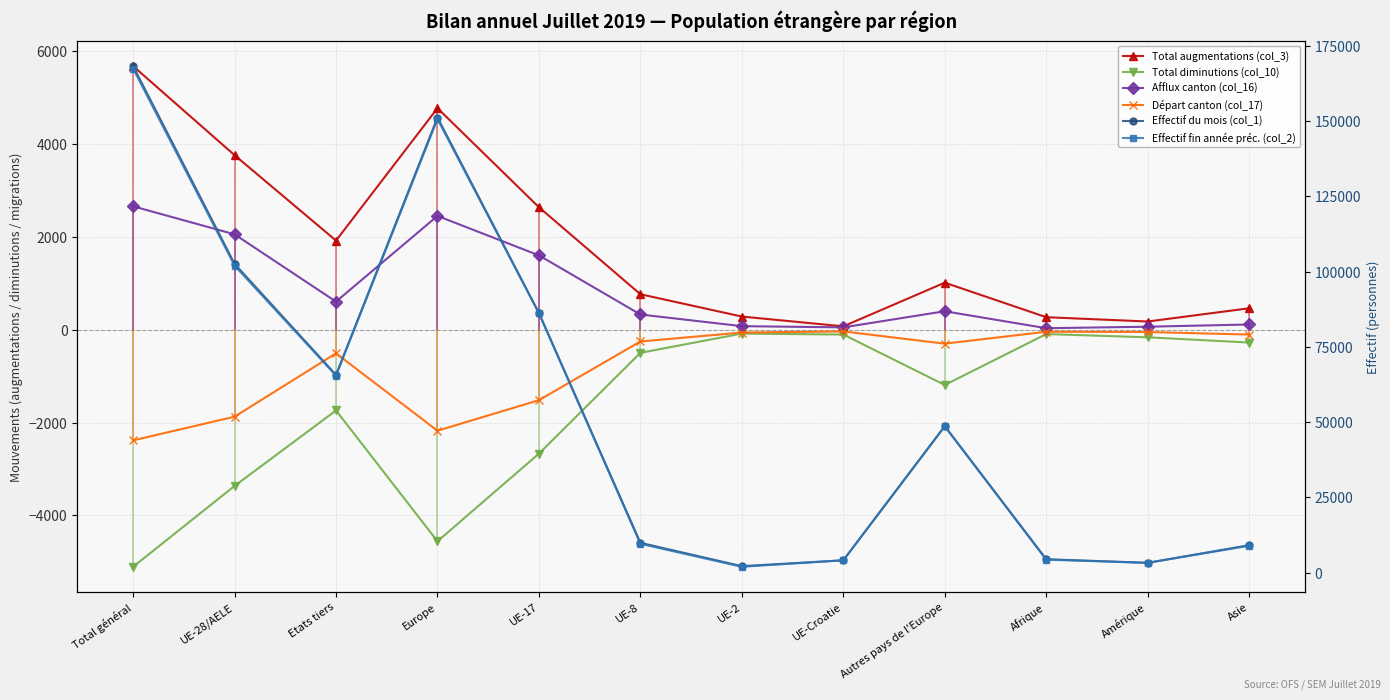

Is it true that Effectif du mois (col_1) equals 9113 at Asie?

True